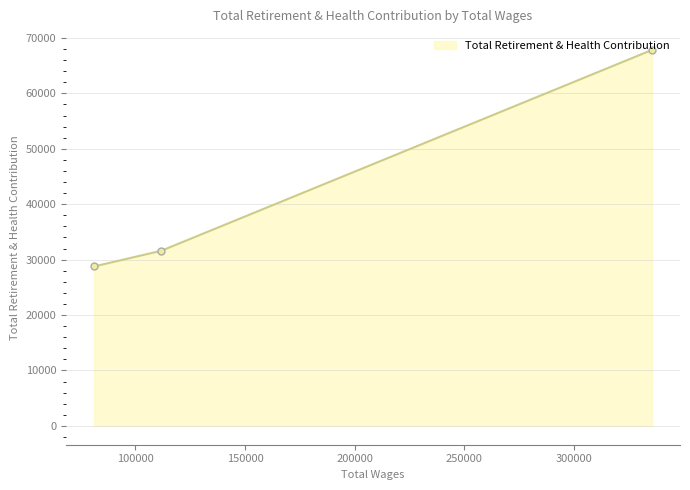

What is the difference between the maximum and second lowest values?

36242